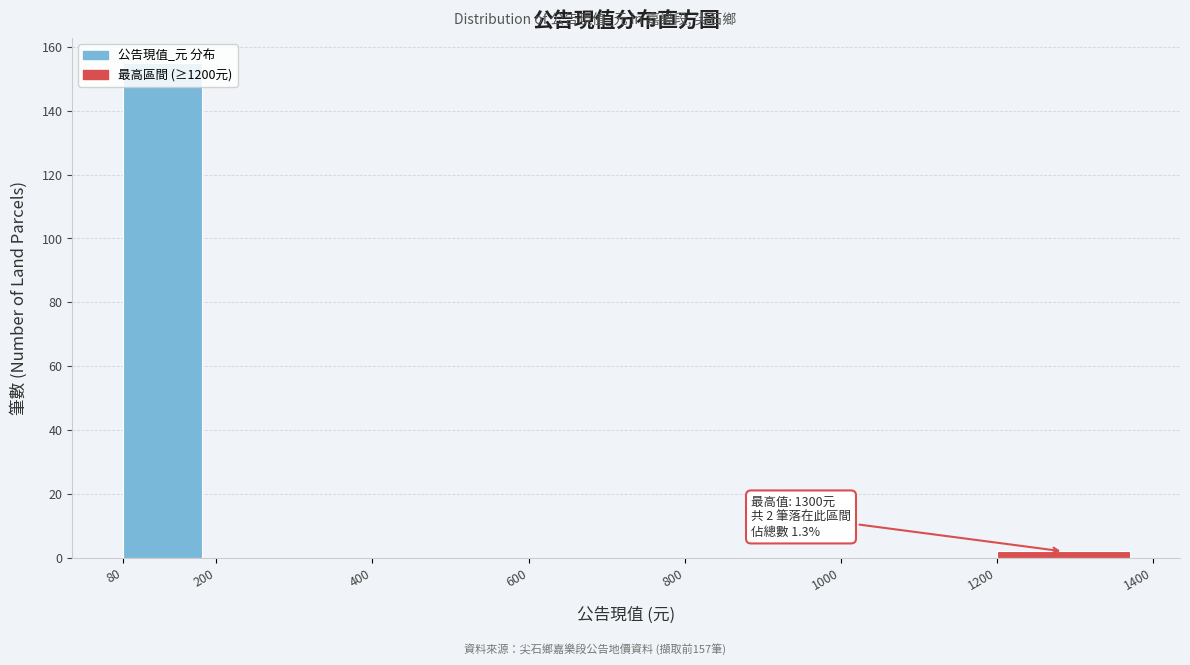

Over which range of the x-axis is the bar tallest?

80 to 200